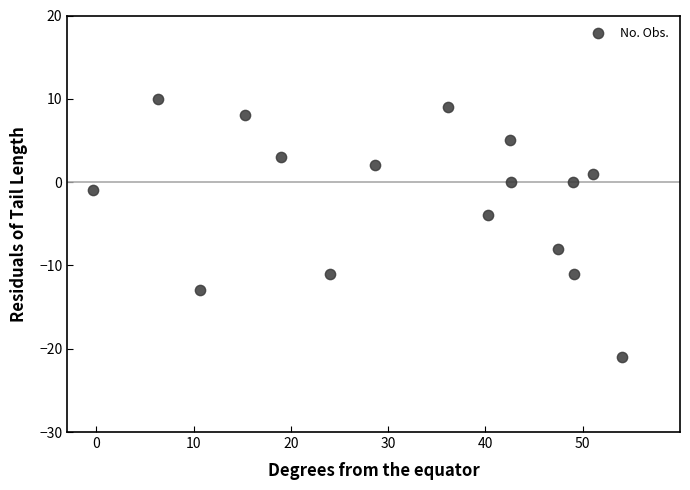

What Y value in the scatter plot is closest to -5?

-4